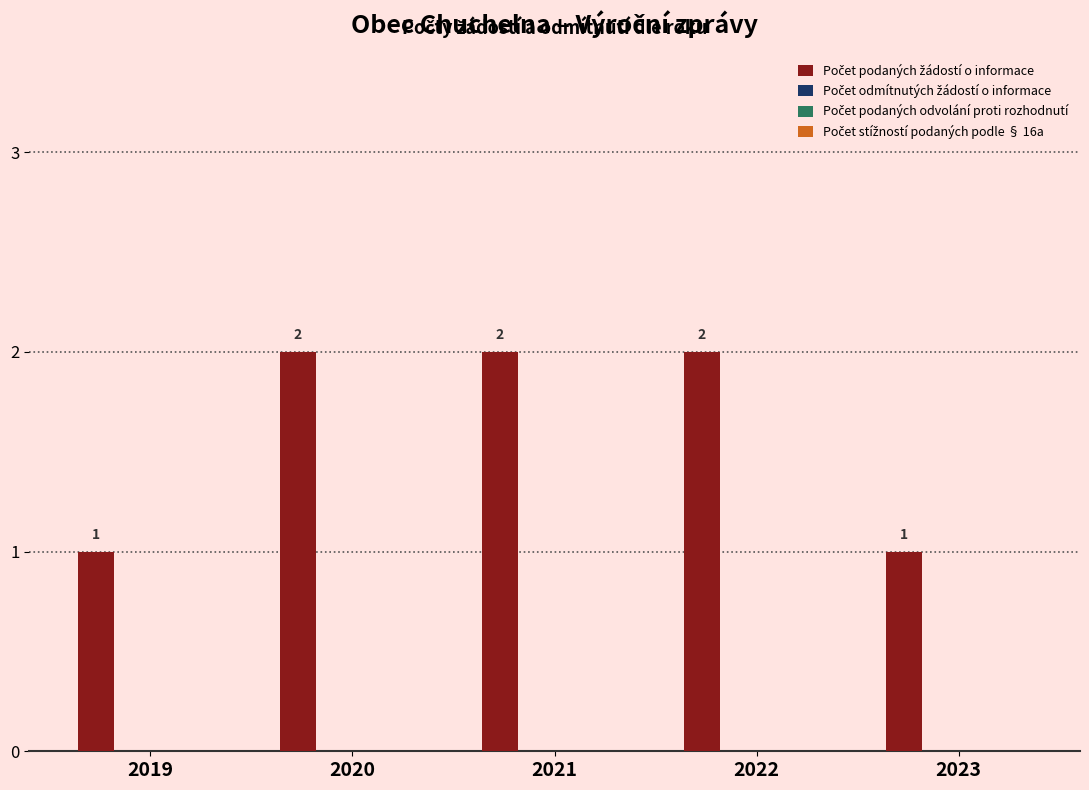

What is the value of the 1st bar from the left?

1